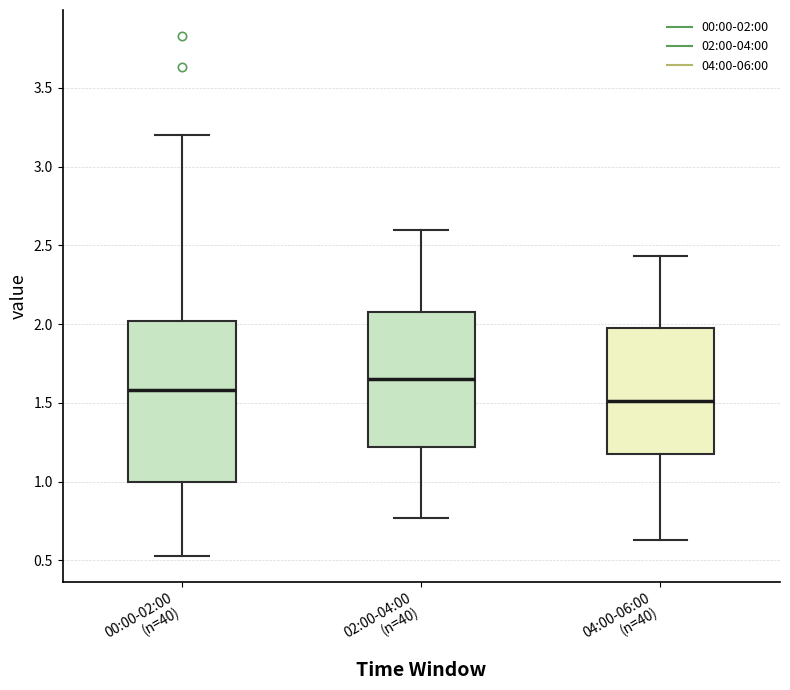

Which box is the tallest, from its lower edge to its upper edge?

00:00-02:00 (n=40)